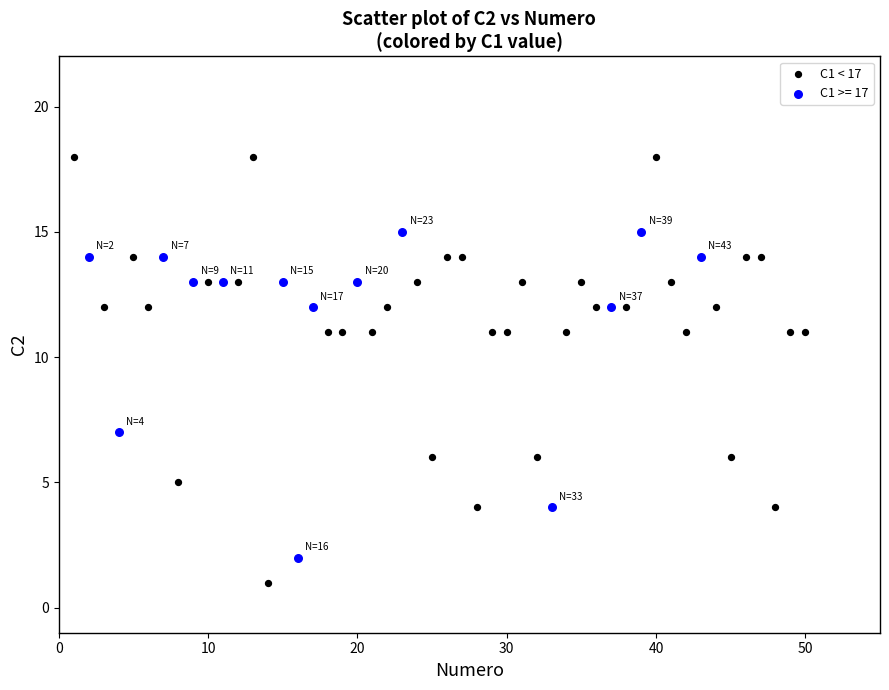

Which series reaches the minimum Y coordinate?

C1 < 17